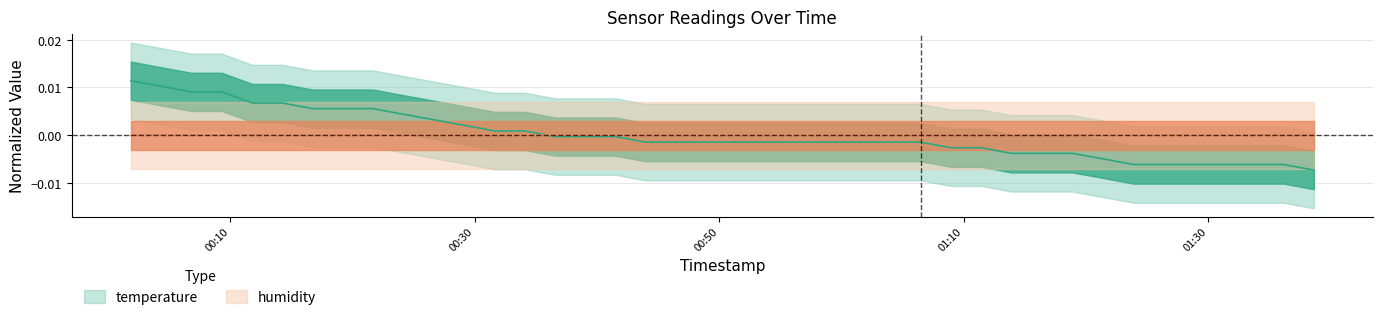

What is the label of the 37th point from the right?

2023-07-13T00:09:18